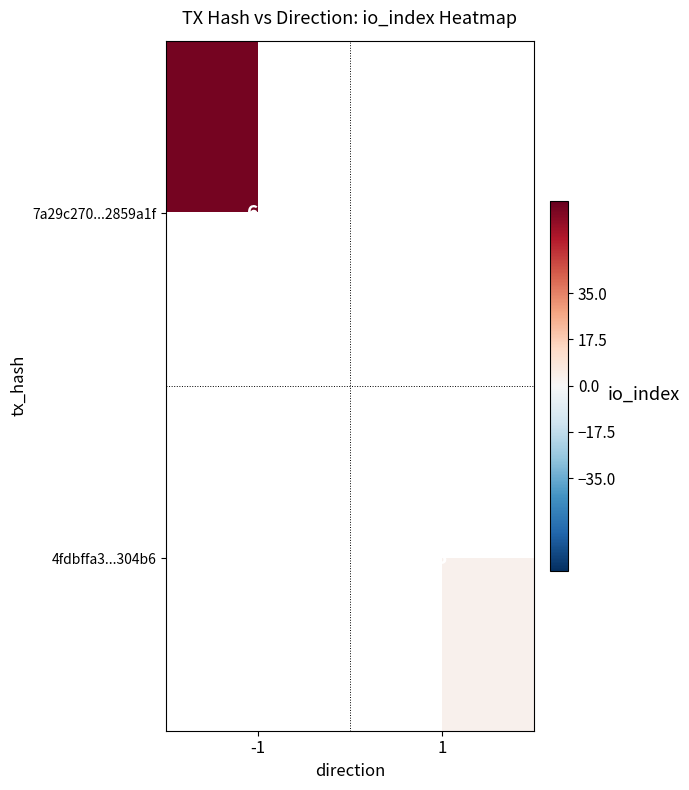

How many distinct data groups are displayed?

2